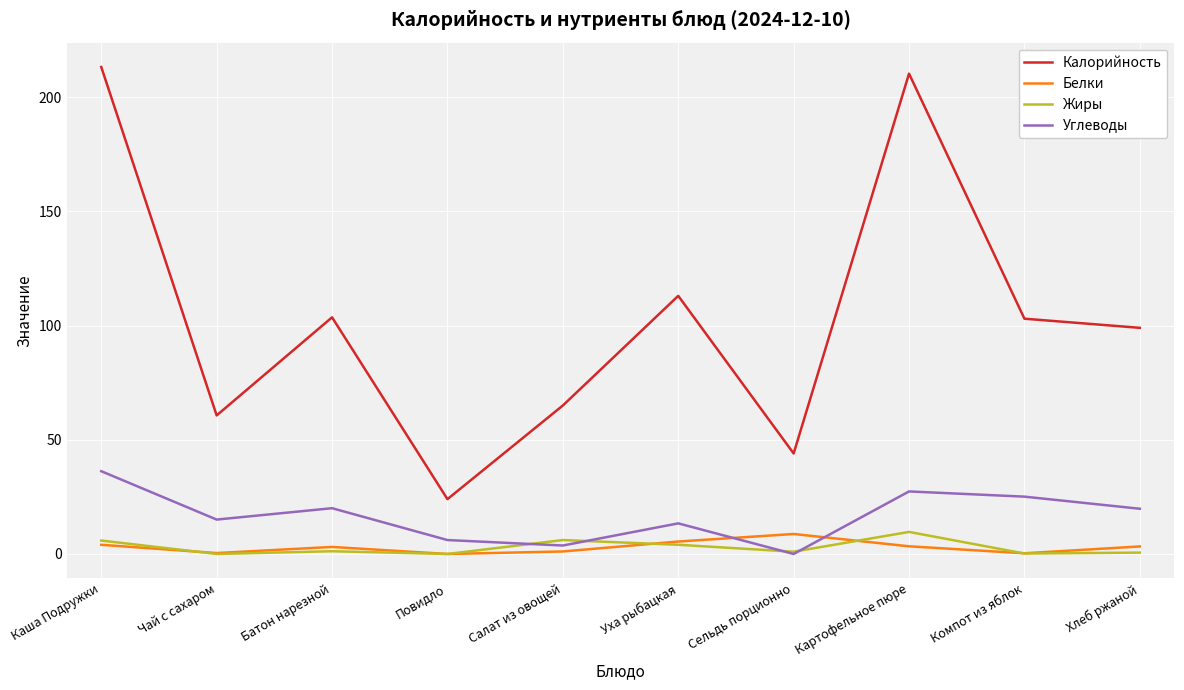

Which series has the largest range (max minus min)?

Калорийность